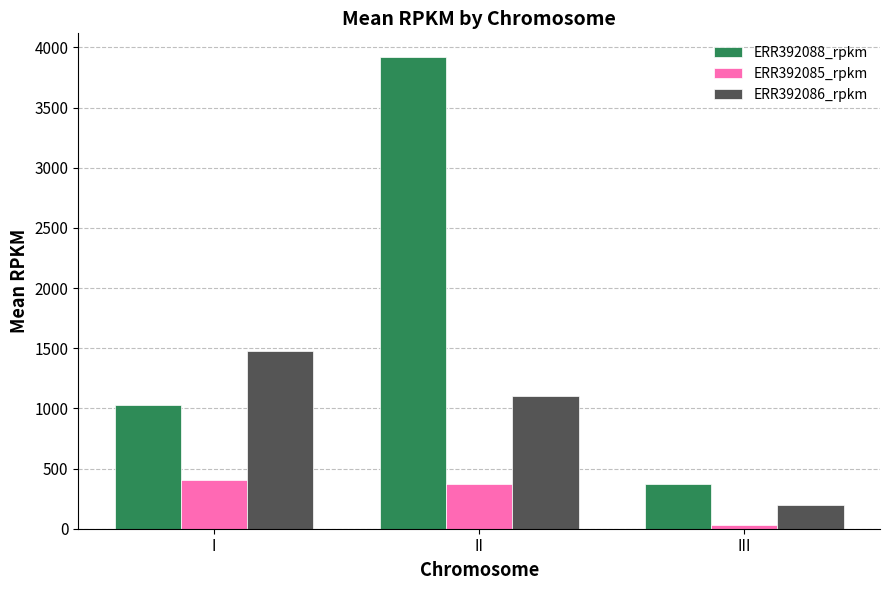

Reading left to right, what are all the values shown in this chart?

ERR392088_rpkm: 1024.1	3921.2	373.2
ERR392085_rpkm: 402.0	375.1	30.3
ERR392086_rpkm: 1477.5	1102.2	196.0